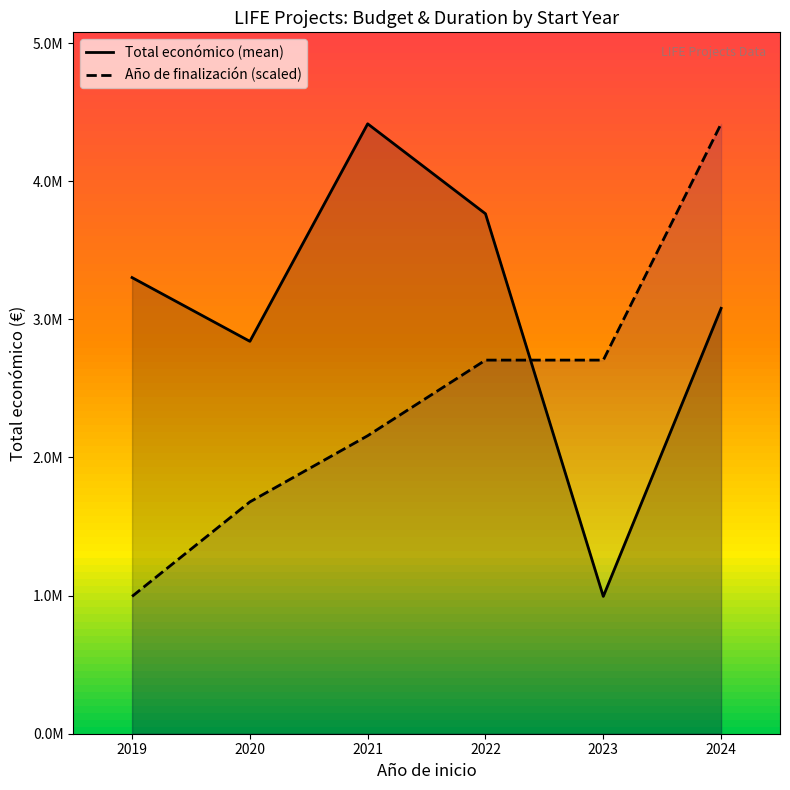

What is the minimum value shown in the chart?

994195.0